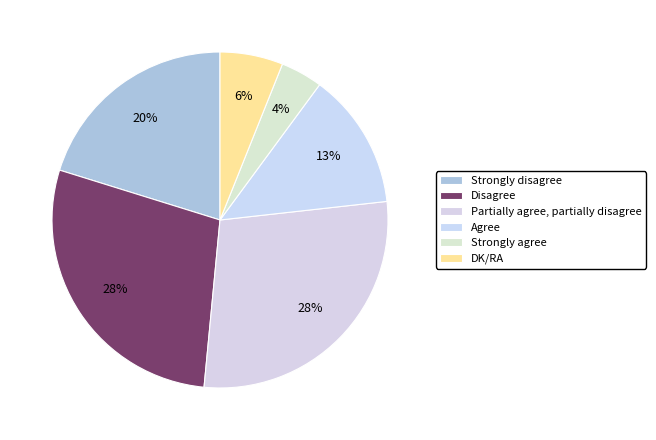

What is the largest slice in the pie chart?

Disagree